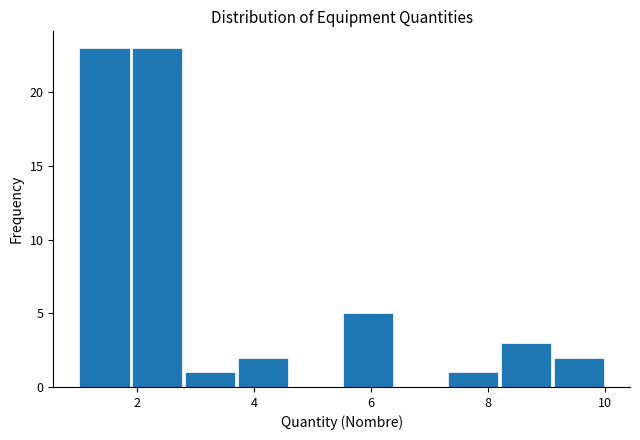

Reading left to right, transcribe this chart: for each bar, give the range it covers on the x-axis and its height. Neither the bar edges nor the heights are printed on the chart, so give them approximately, as read against the axes.

1.0 to 1.9: 23
1.9 to 2.8: 23
2.8 to 3.7: 1
3.7 to 4.6: 2
4.6 to 5.5: 0
5.5 to 6.4: 5
6.4 to 7.3: 0
7.3 to 8.2: 1
8.2 to 9.1: 3
9.1 to 10.0: 2